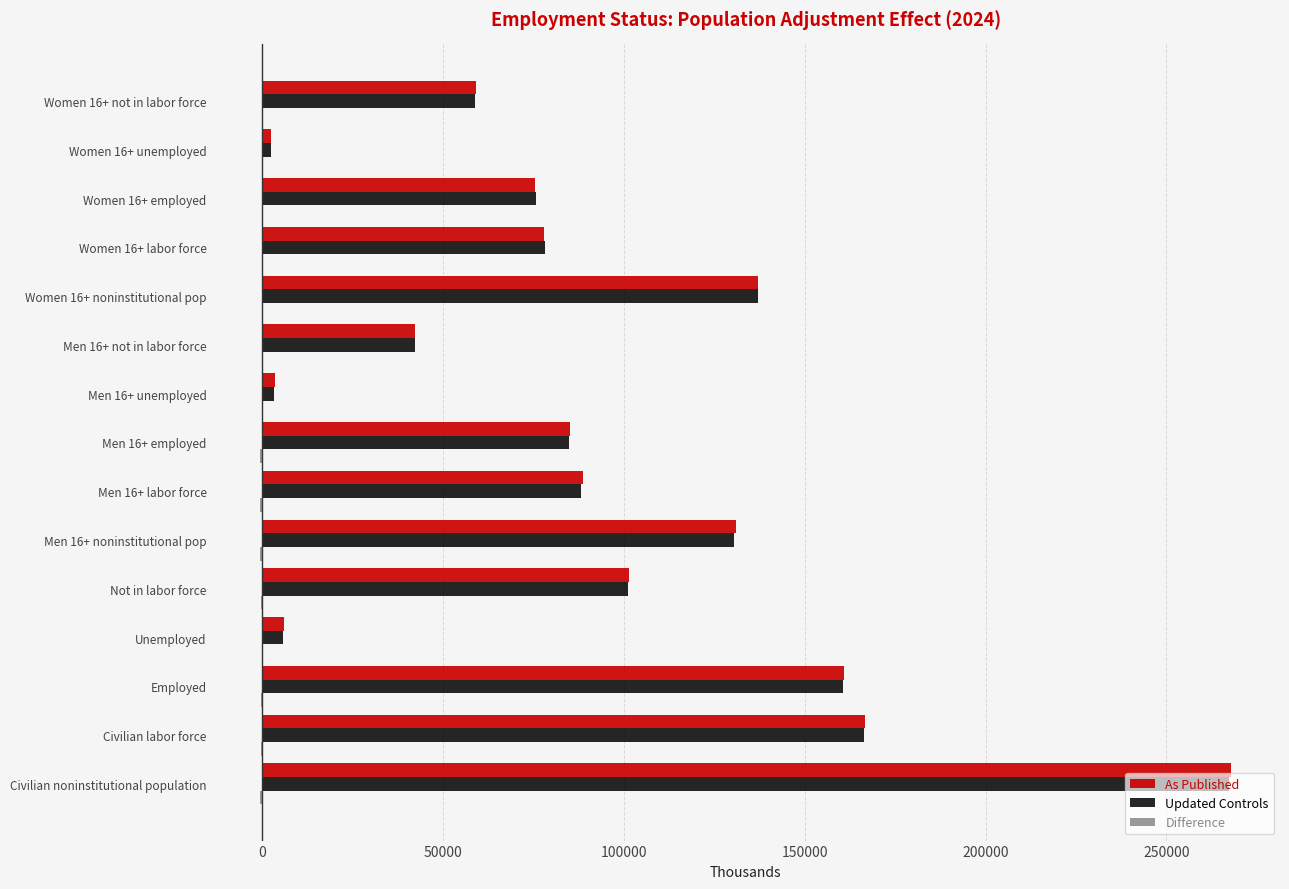

The value of As Published at Women 16+ noninstitutional pop is 137006. True or false?

True